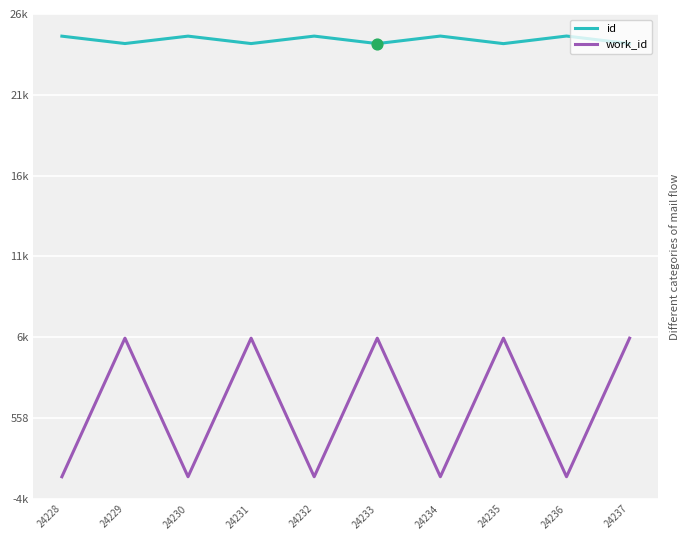

Is the value of work_id at 24230 greater than the value of id at 24234?

No